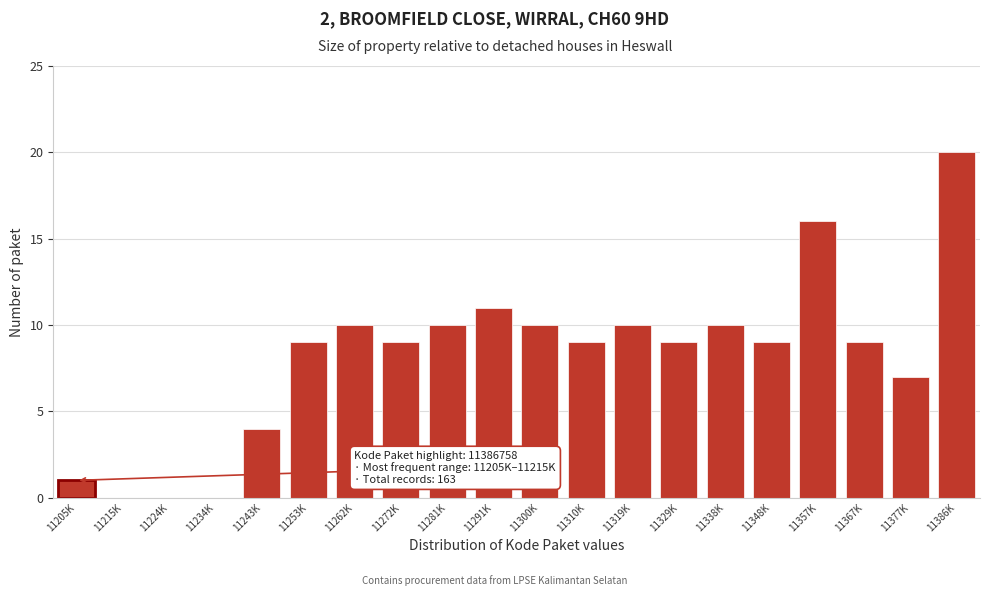

Reading left to right, transcribe all the data shown in this chart.

11205K=1	11215K=0	11224K=0	11234K=0	11243K=4	11253K=9	11262K=10	11272K=9	11281K=10	11291K=11	11300K=10	11310K=9	11319K=10	11329K=9	11338K=10	11348K=9	11357K=16	11367K=9	11377K=7	11386K=20